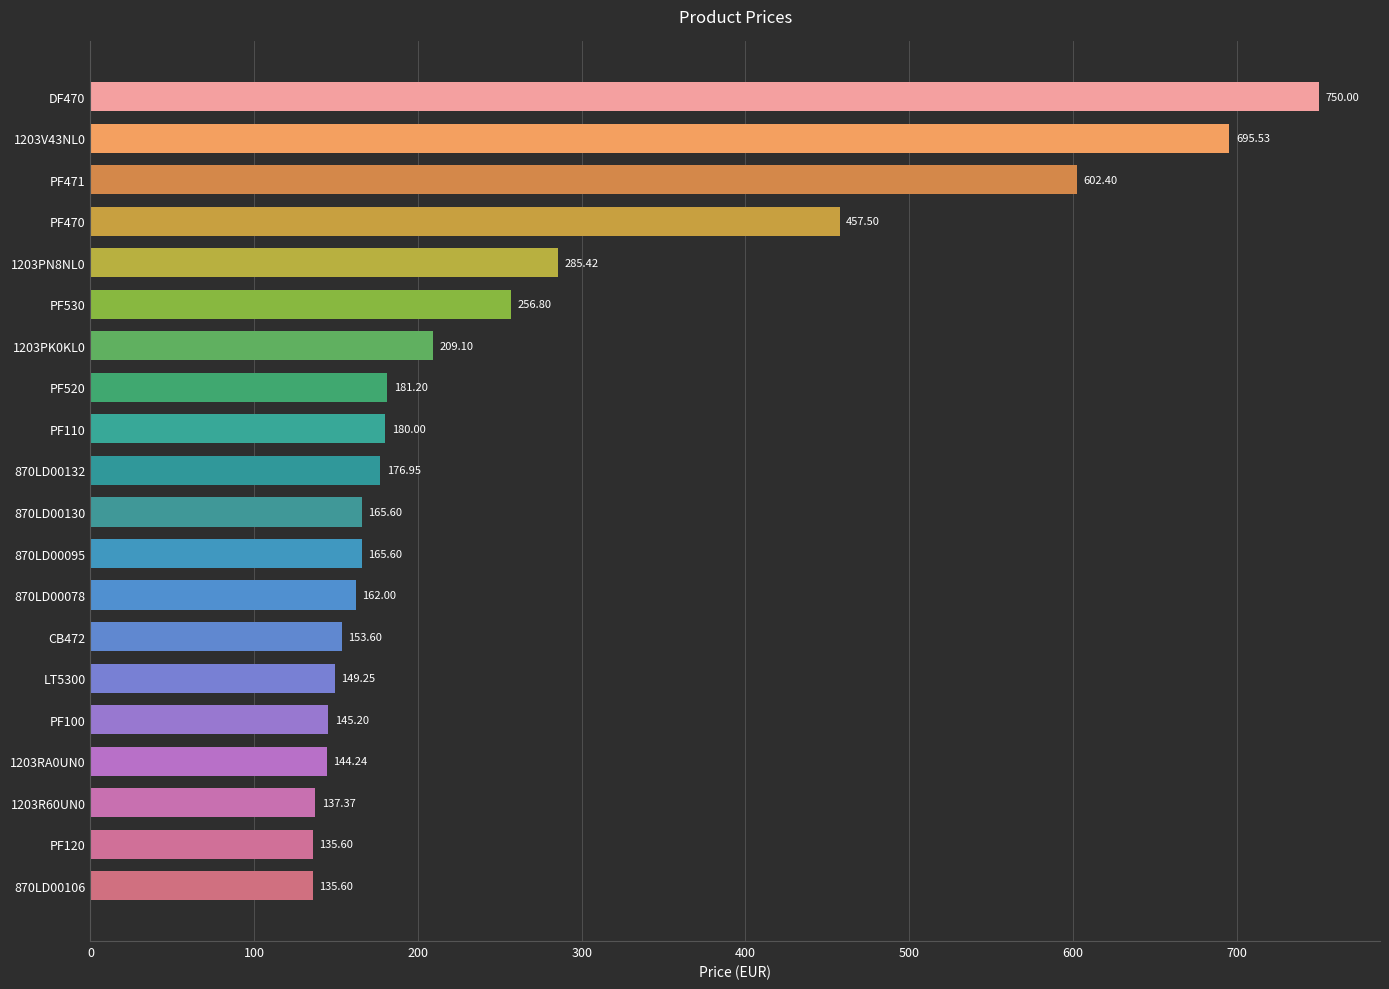

What is the minimum value shown in the chart?

135.6